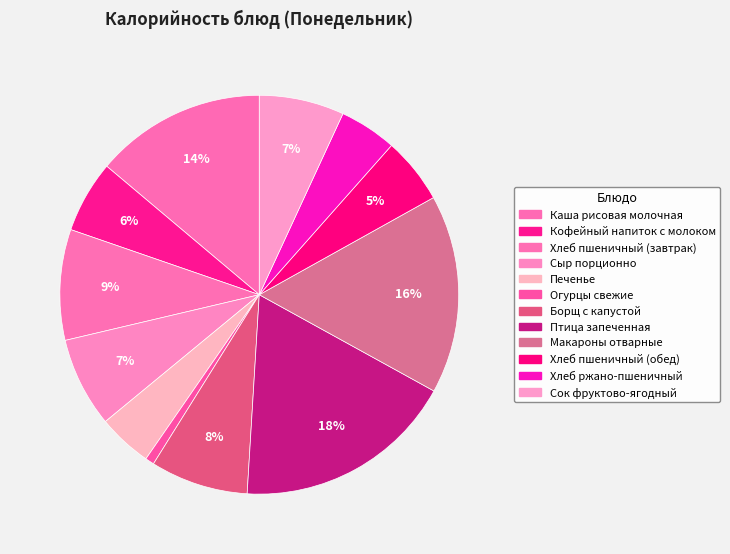

Is there a majority slice in this chart?

No